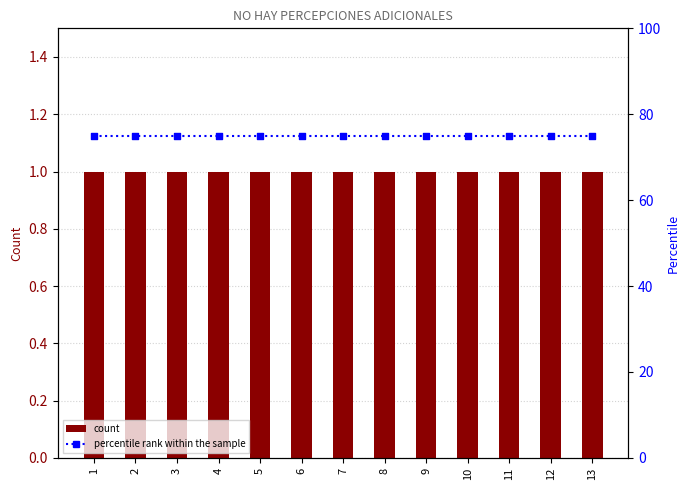

Which series contains the lowest Y value?

count